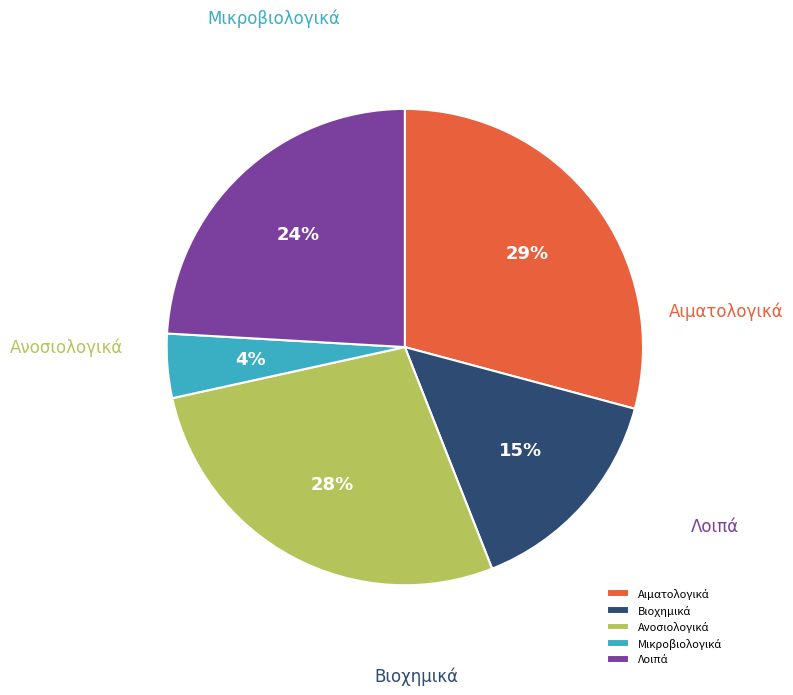

How much of the chart is everything except Μικροβιολογικά?

95.6%